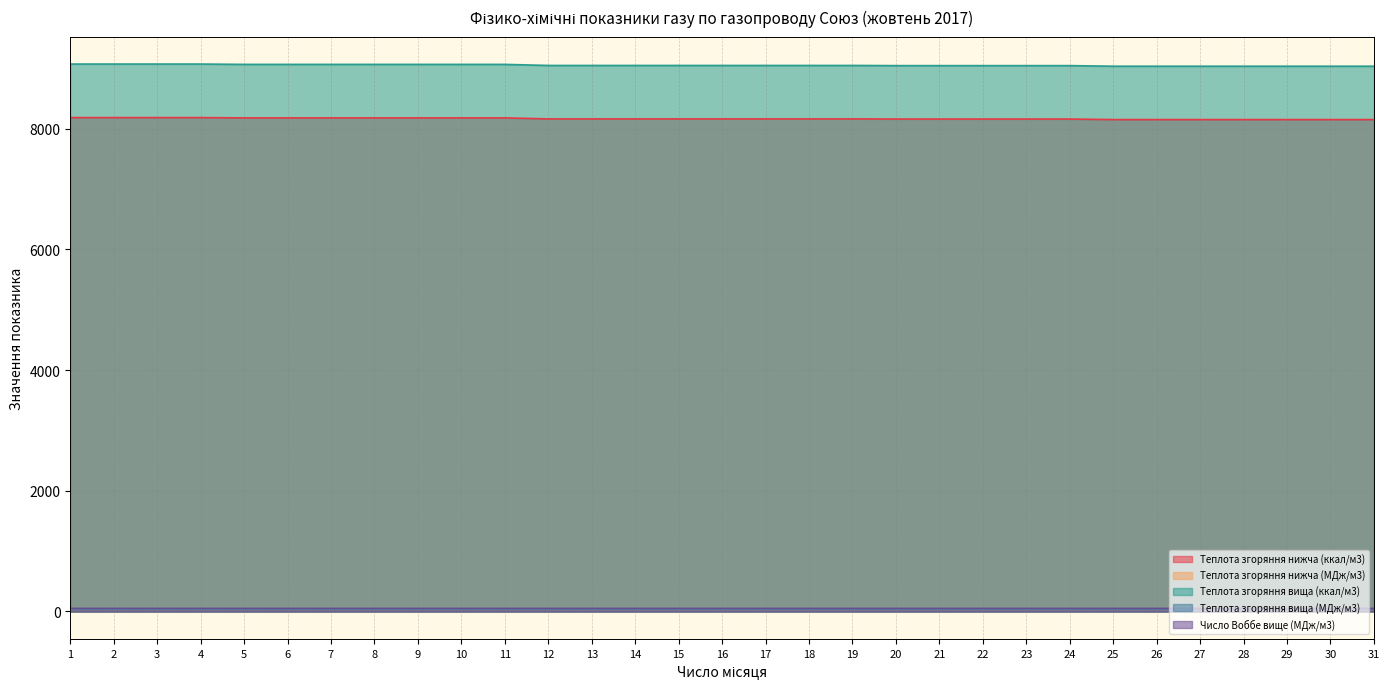

What are all the series names shown in the legend?

Теплота згоряння нижча (ккал/м3), Теплота згоряння нижча (МДж/м3), Теплота згоряння вища (ккал/м3), Теплота згоряння вища (МДж/м3), Число Воббе вище (МДж/м3)